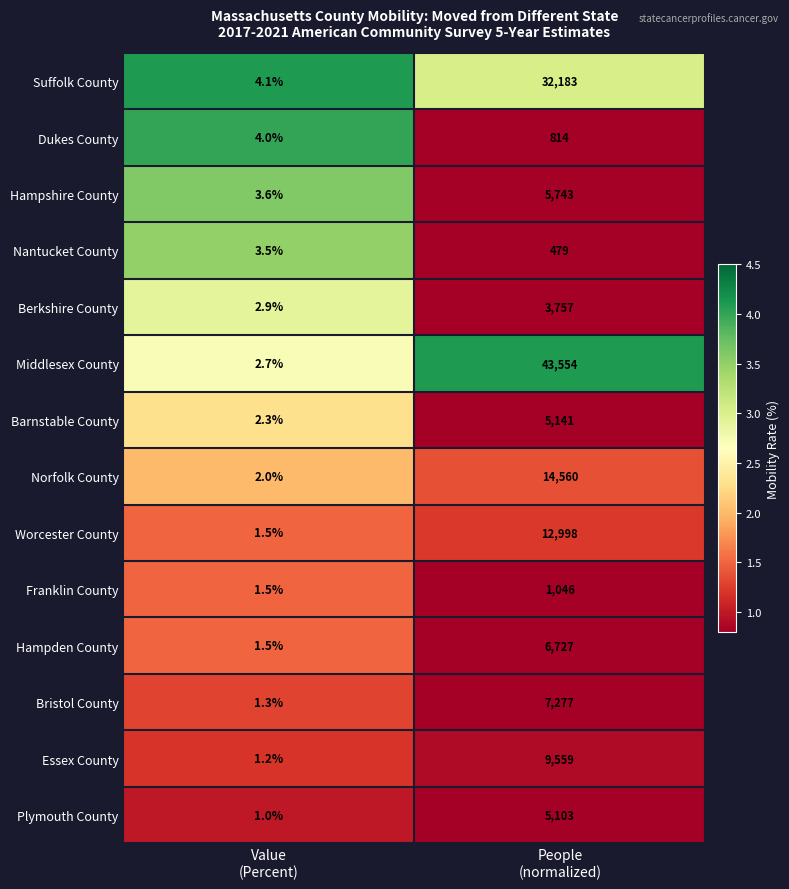

List the series in order of their peak value, lowest first.

Nantucket County, Dukes County, Franklin County, Berkshire County, Plymouth County, Barnstable County, Hampshire County, Hampden County, Bristol County, Essex County, Worcester County, Norfolk County, Suffolk County, Middlesex County